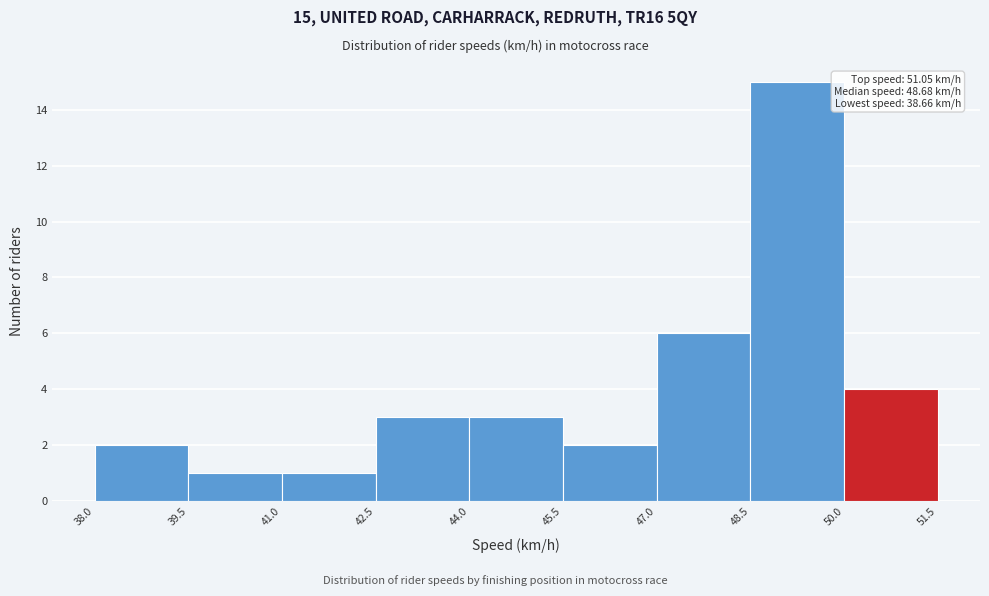

Which range on the x-axis has the tallest bar?

48.5 to 50.0